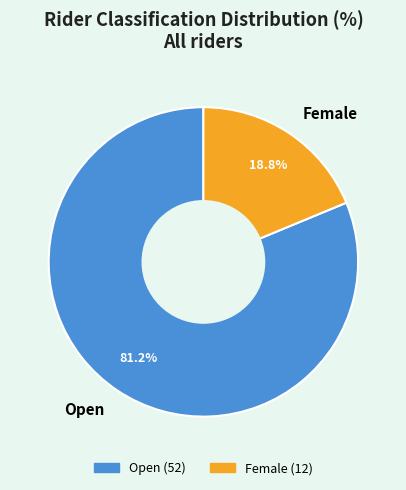

Rank the categories by value from highest to lowest.

Open, Female